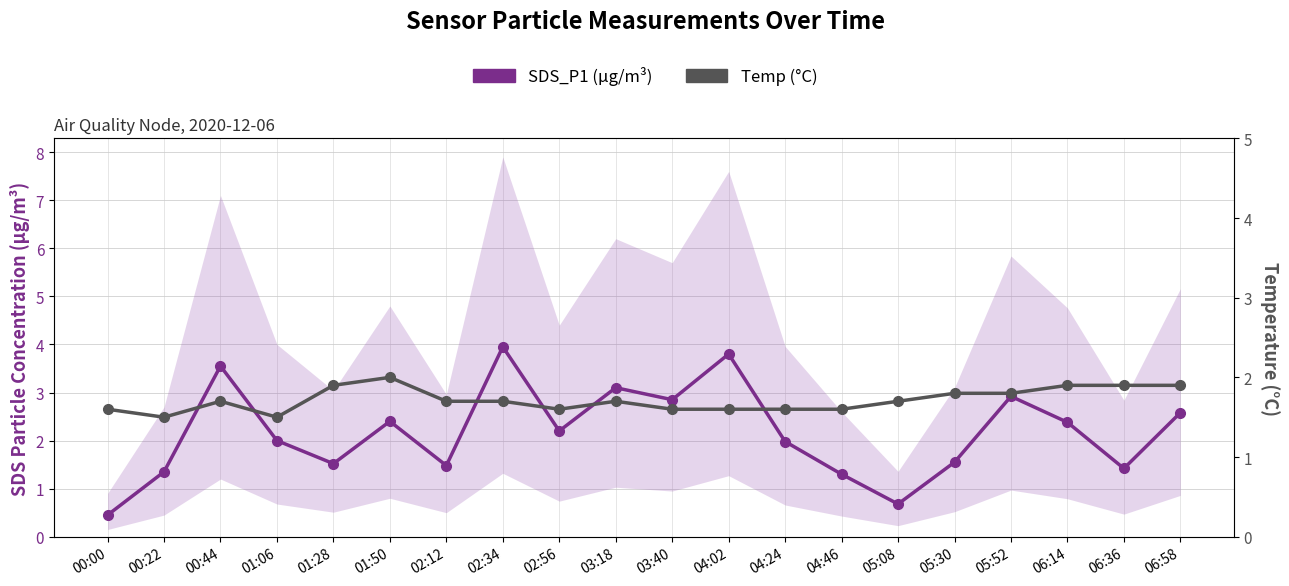

What is the value of the SDS_P1 (µg/m³) point at the 1st from the left?

0.5